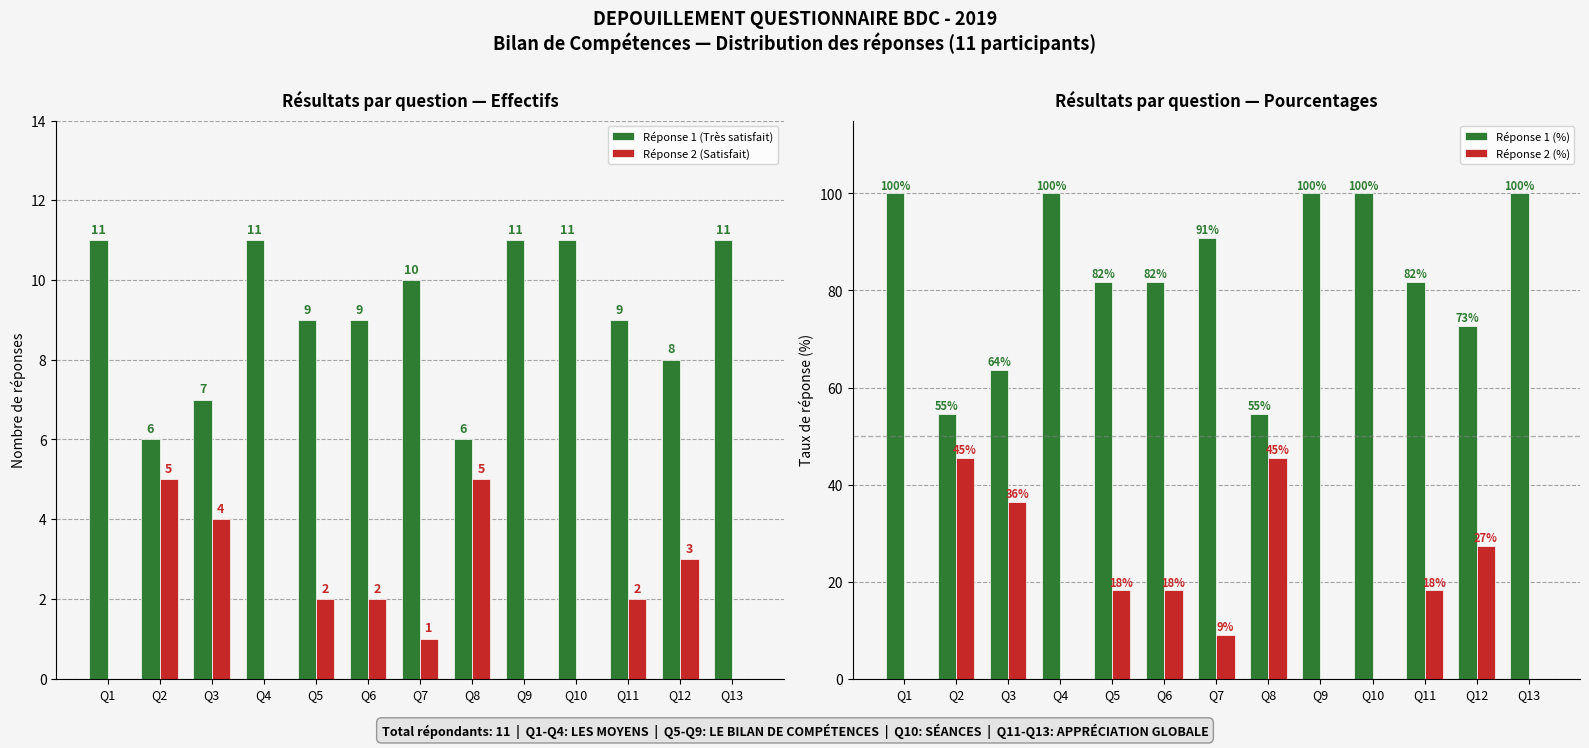

What are all the series names shown in the legend?

Réponse 1 (Très satisfait), Réponse 2 (Satisfait), Réponse 1 (%), Réponse 2 (%)